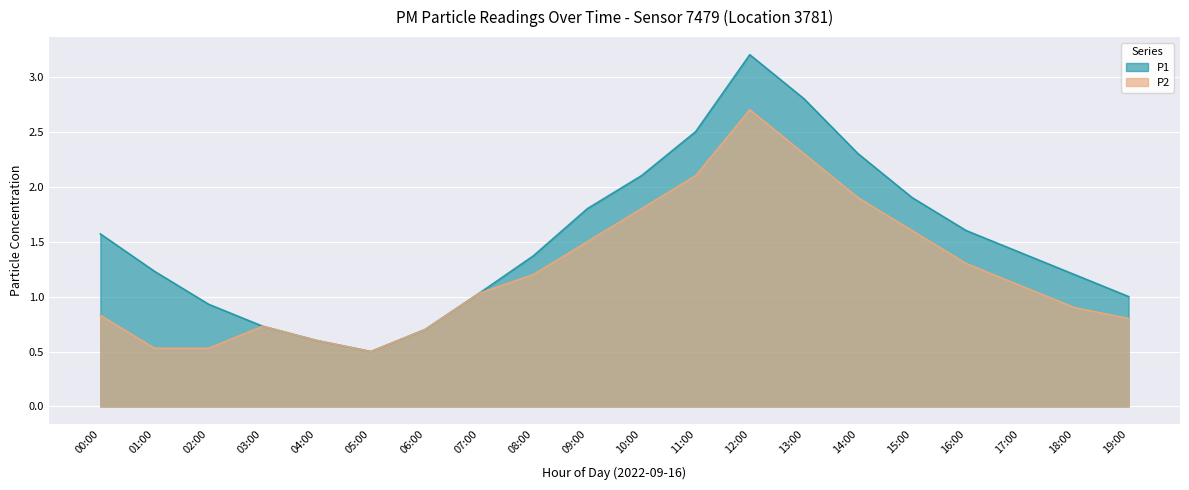

How many data points does each series have?

20